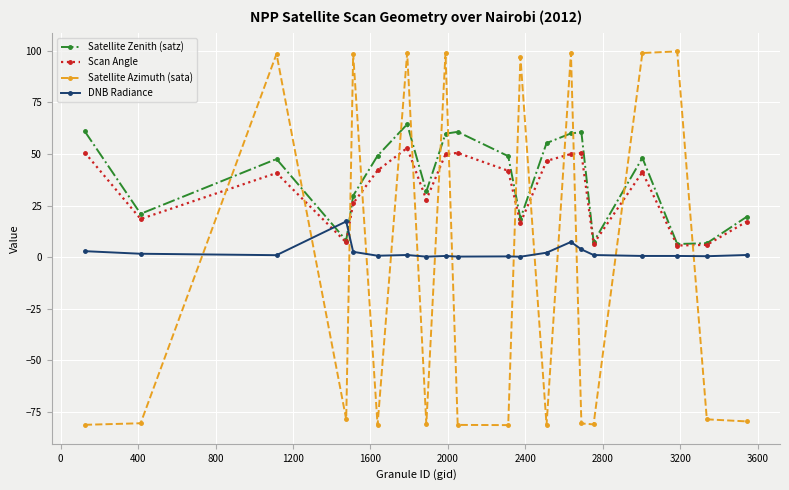

Is this an area chart (filled region under the line)?

No